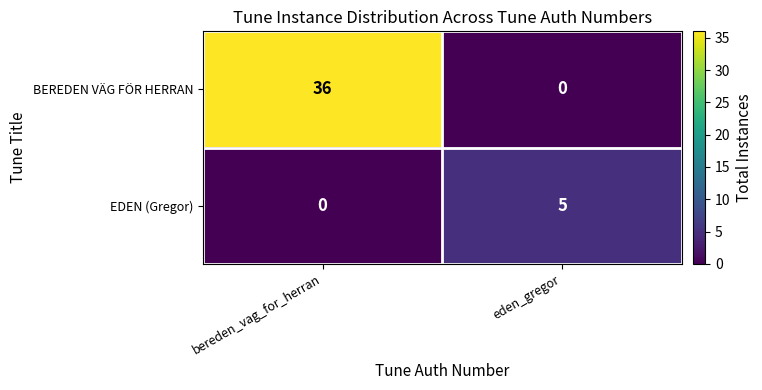

How many series are shown in this chart?

2